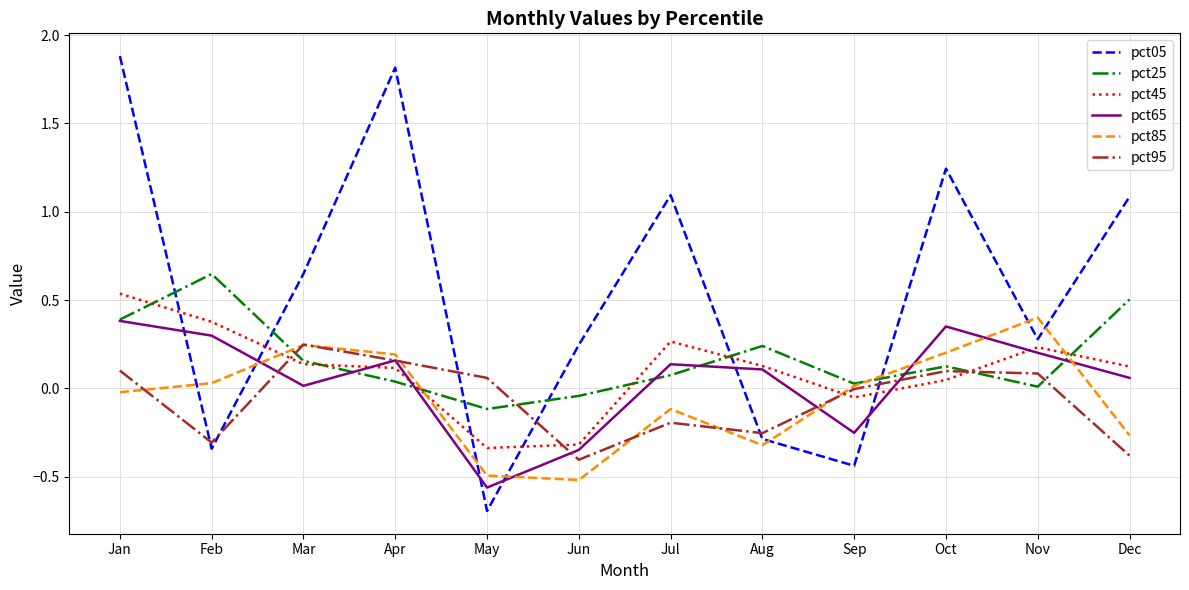

At which label does pct45 reach its peak?

Jan